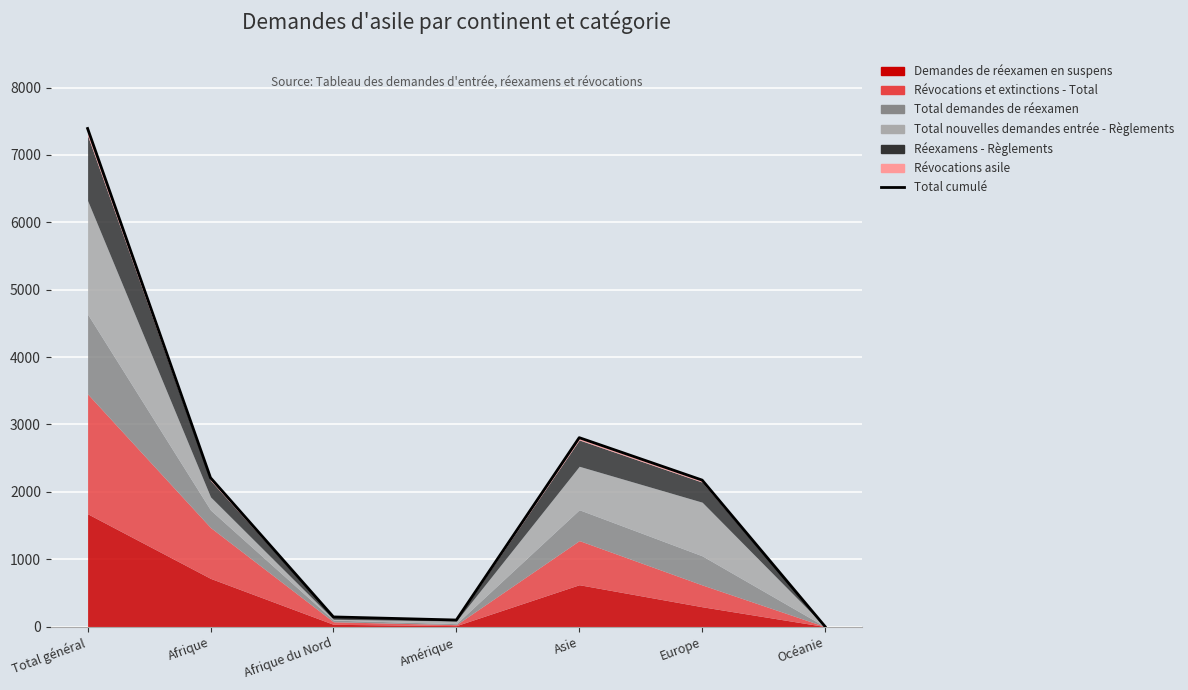

List the labels in order of value, smallest first.

Océanie, Amérique, Afrique du Nord, Europe, Afrique, Asie, Total général